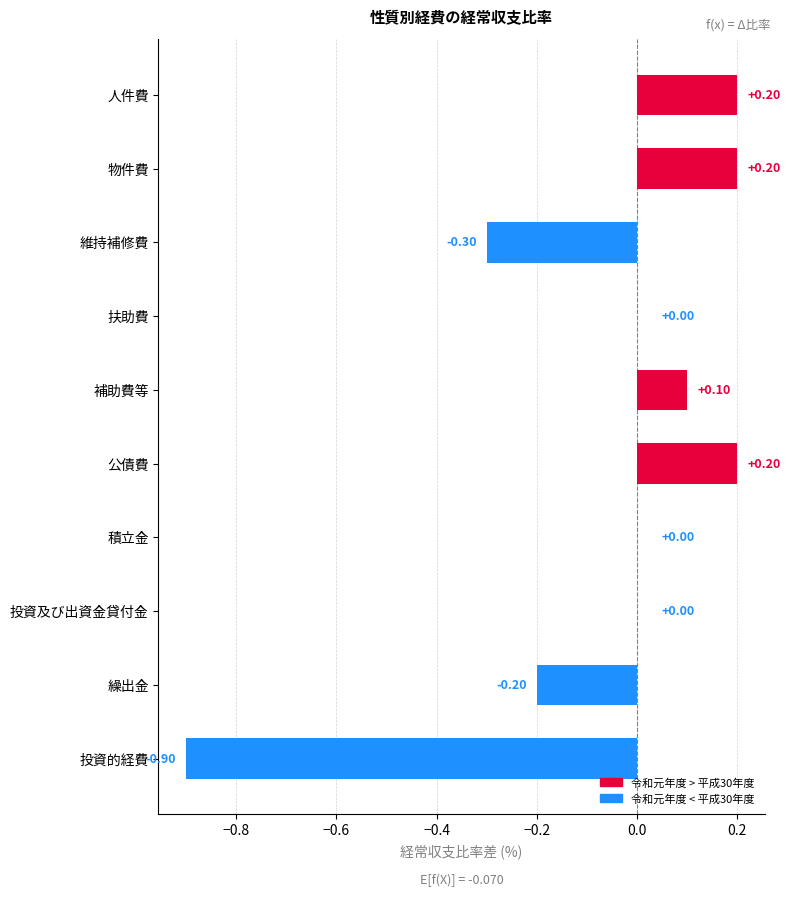

What is the average value?

-0.1